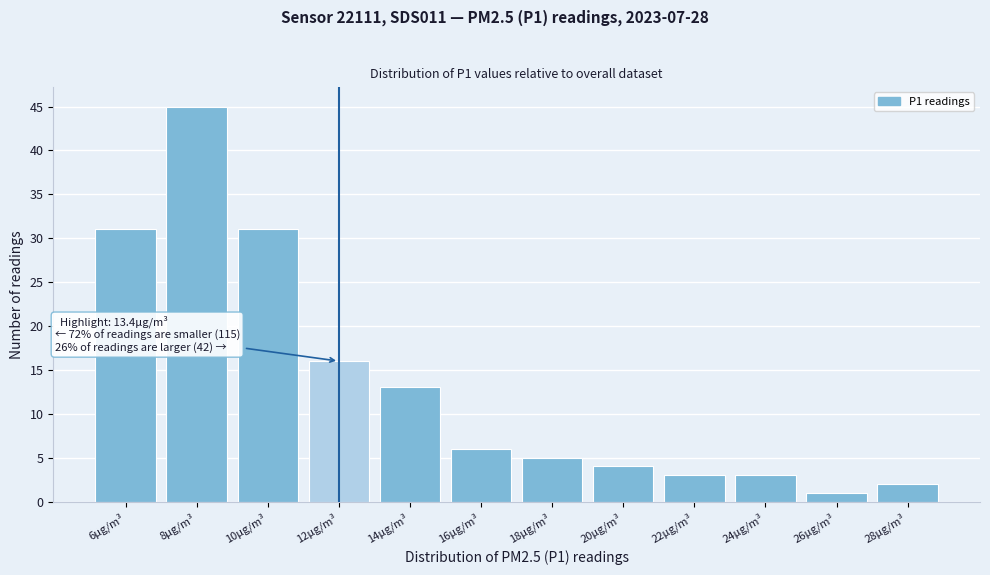

Reading left to right, extract all data points from this chart.

6μg/m³=31	8μg/m³=45	10μg/m³=31	12μg/m³=16	14μg/m³=13	16μg/m³=6	18μg/m³=5	20μg/m³=4	22μg/m³=3	24μg/m³=3	26μg/m³=1	28μg/m³=2